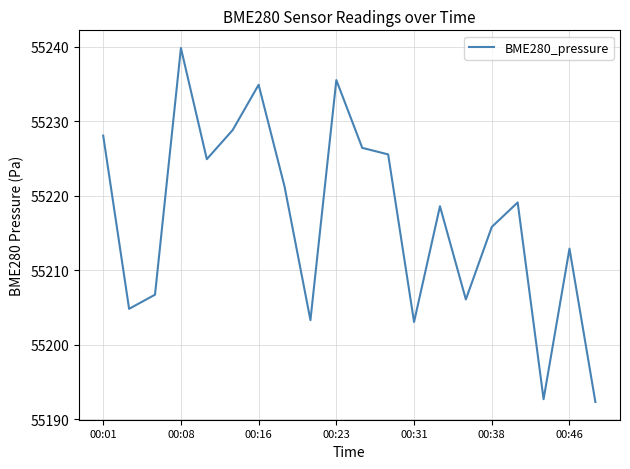

What is the maximum value shown in the chart?

55239.8